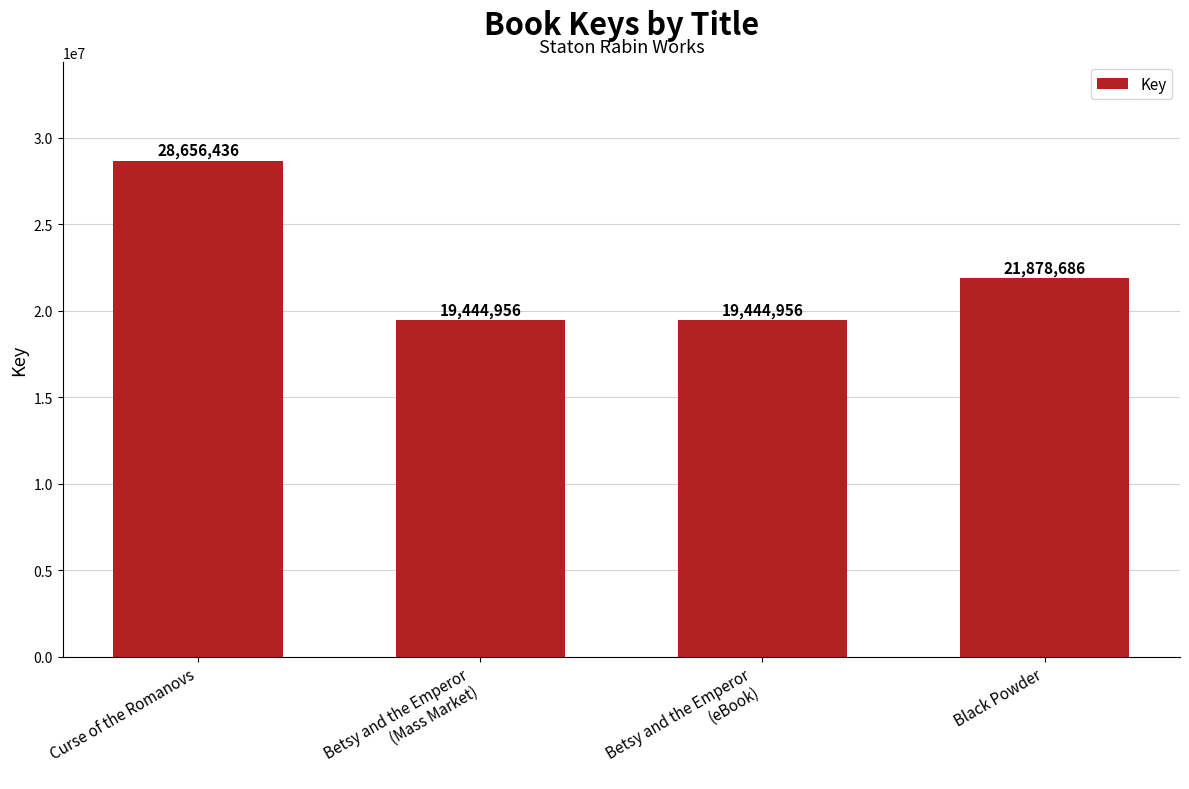

The value at Curse of the Romanovs is 15219388. True or false?

False